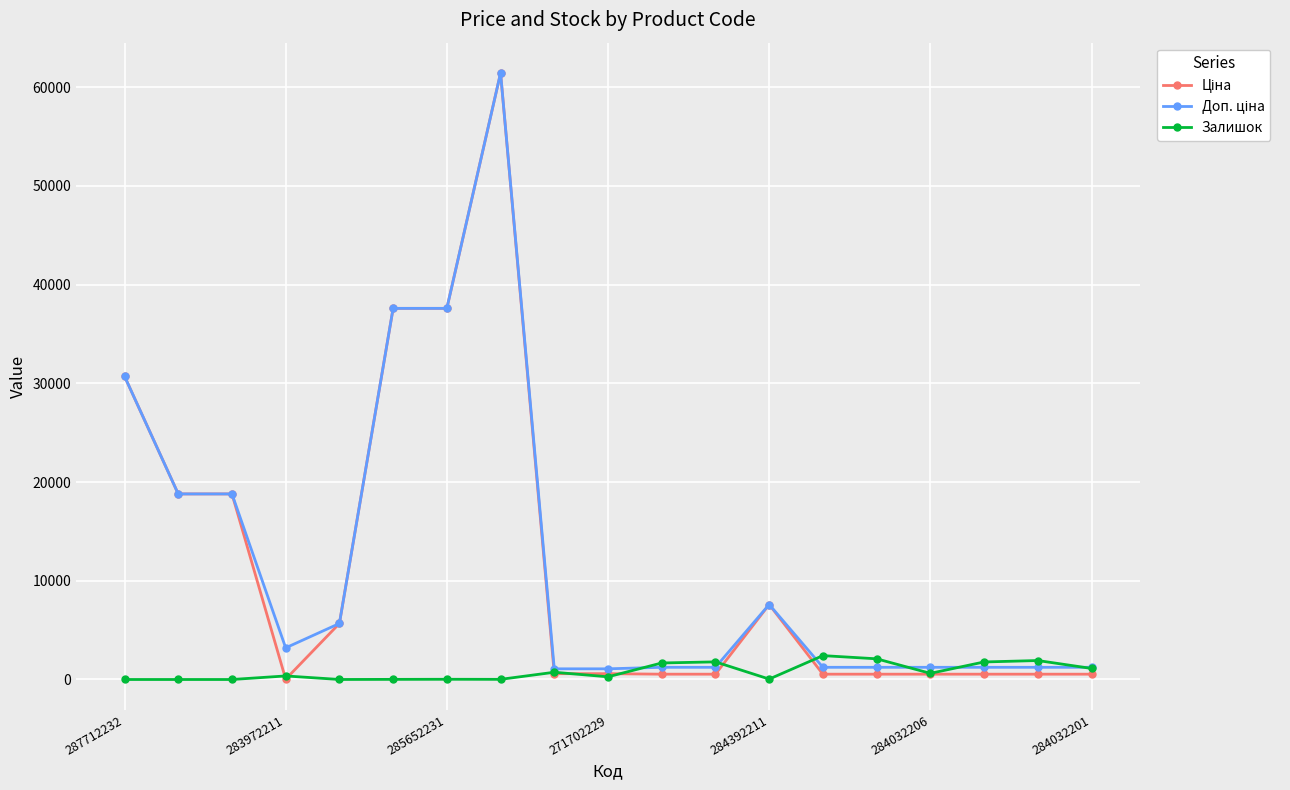

True or false: Залишок has more than 0 points higher than both neighbors.

True